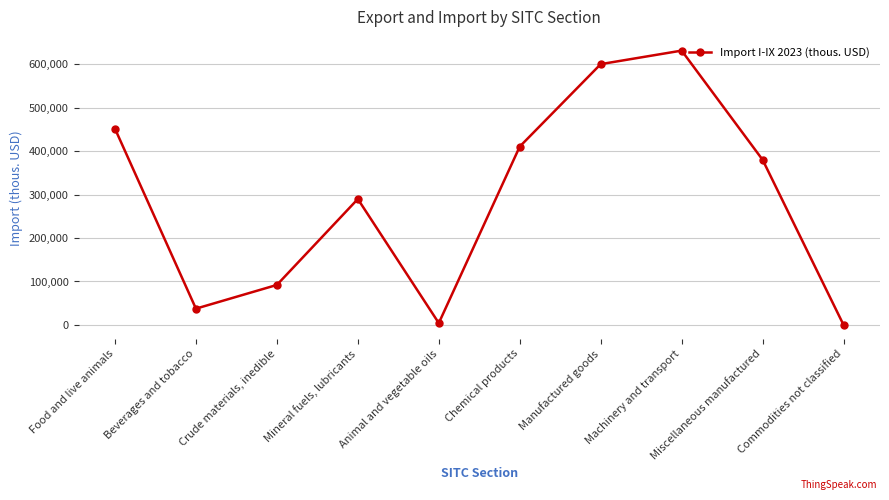

Which category has the highest value across all series?

Machinery and transport